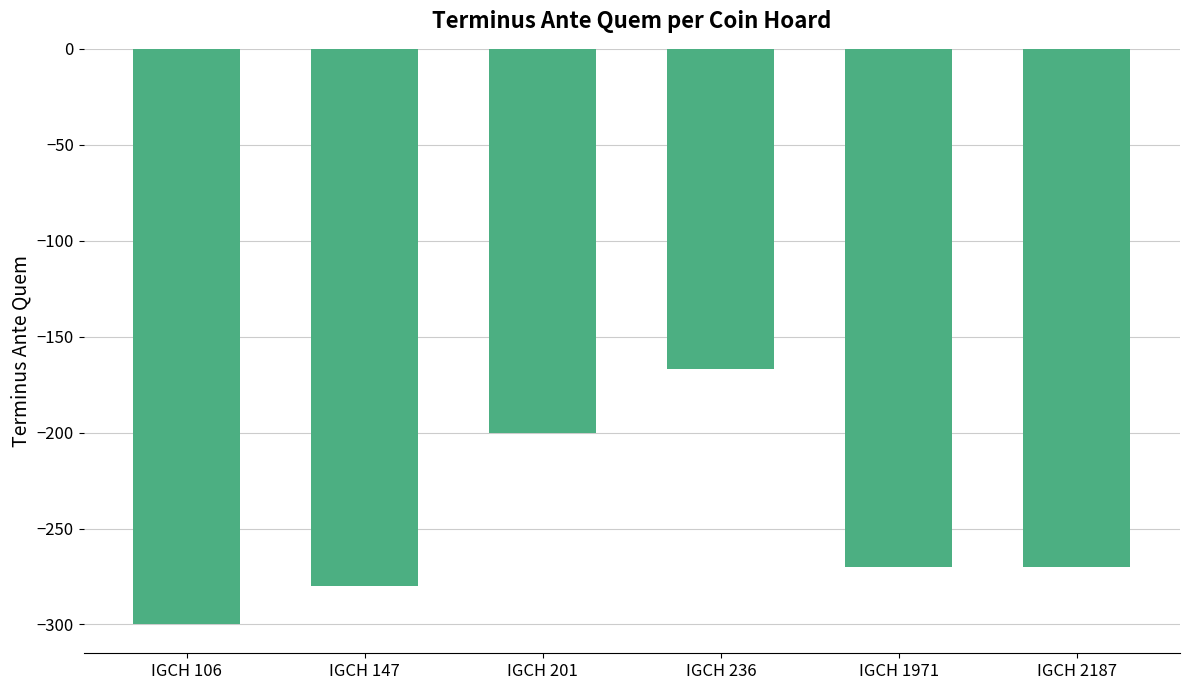

What is the difference between the maximum and minimum values?

133